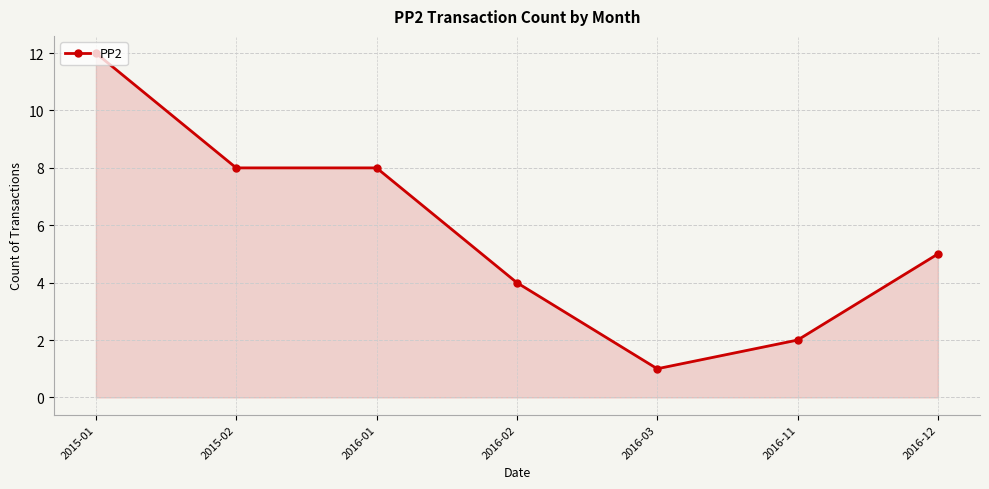

Read the value at 2015-02.

8